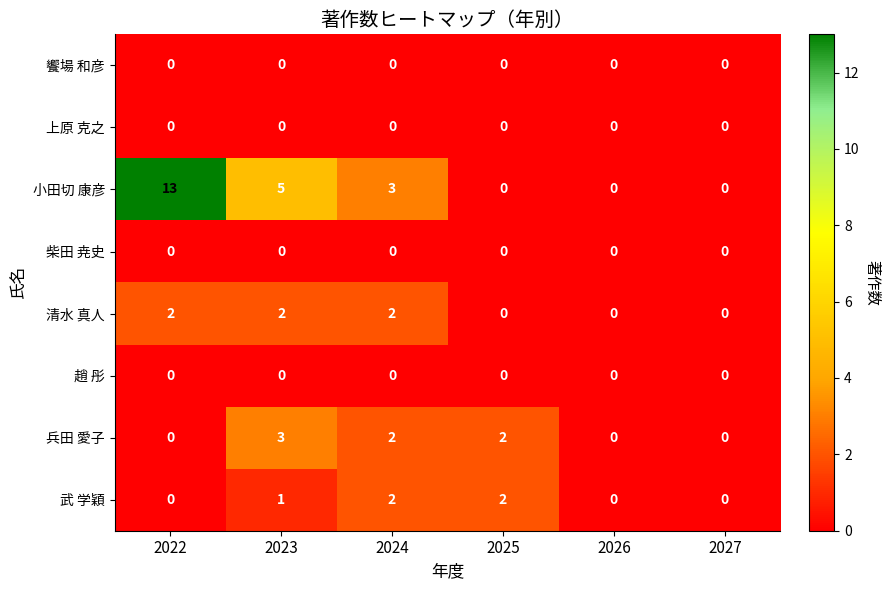

Where does the 小田切 康彦 series first go above 3?

2022